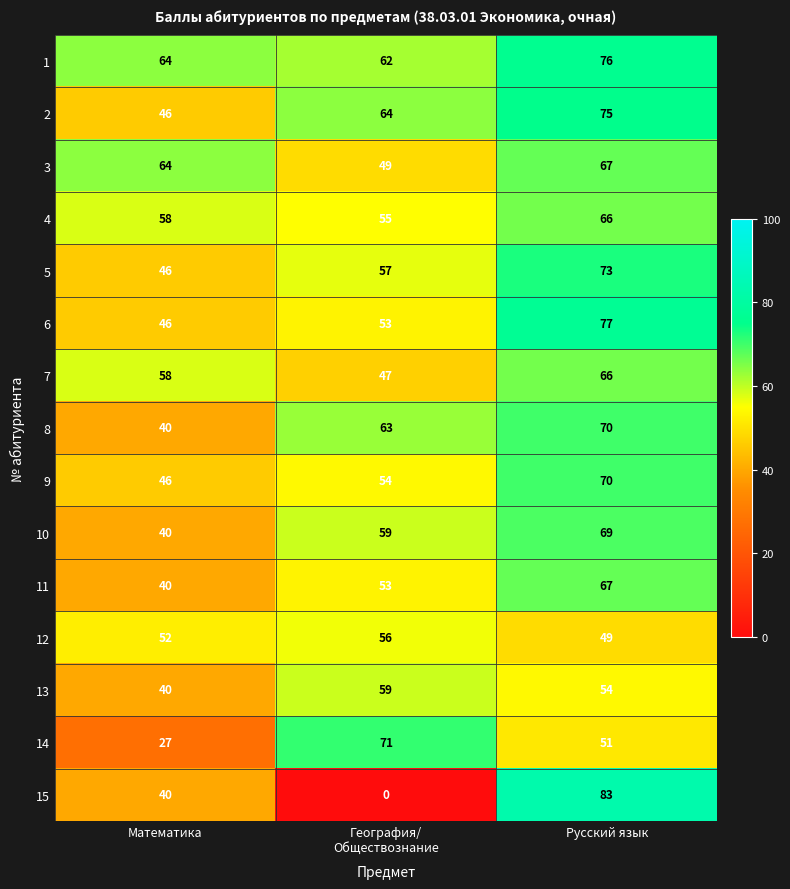

Which label corresponds to the largest value in the chart?

Русский язык